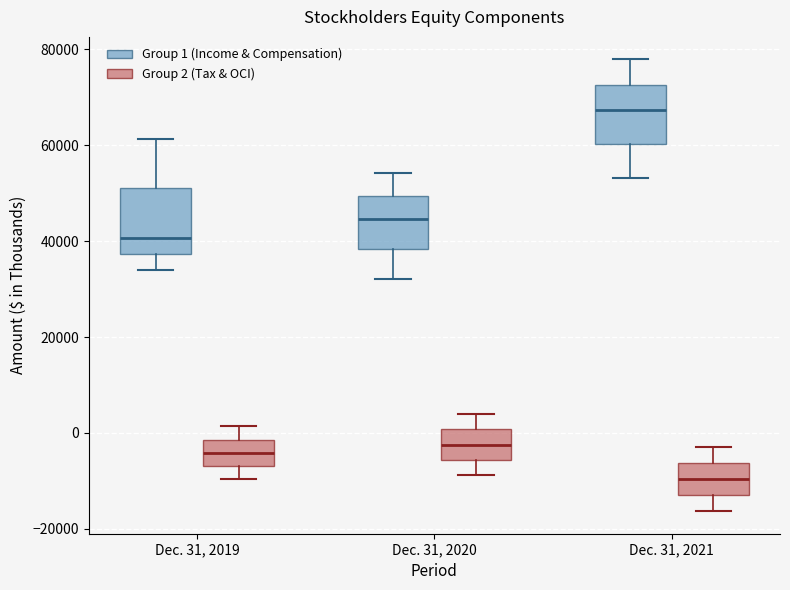

Where is the upper edge of the box for Dec. 31, 2021 (Group 1 (Income & Compensation)) on the y-axis? The values are not printed on the chart, so give them approximately, as read against the axis.

72000